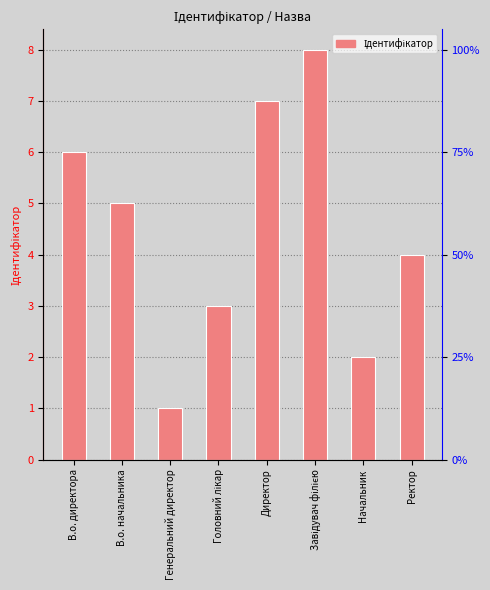

What is the label of the 8th bar from the right?

В.о. директора